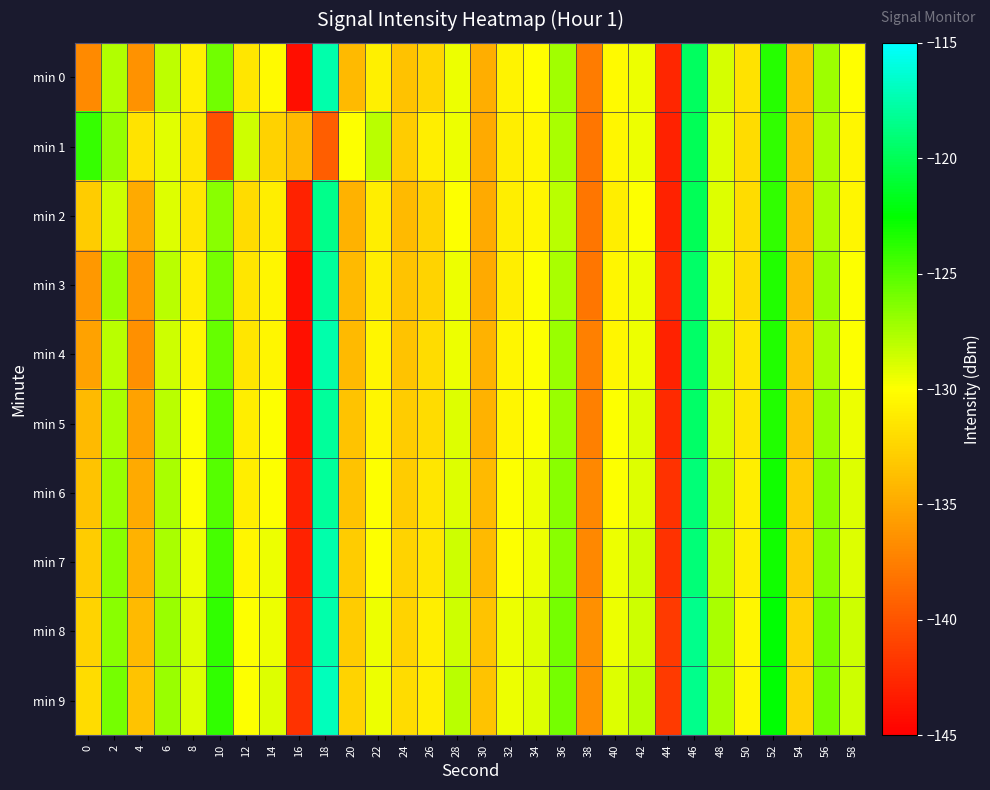

Which series has the largest total across all categories?

min 9